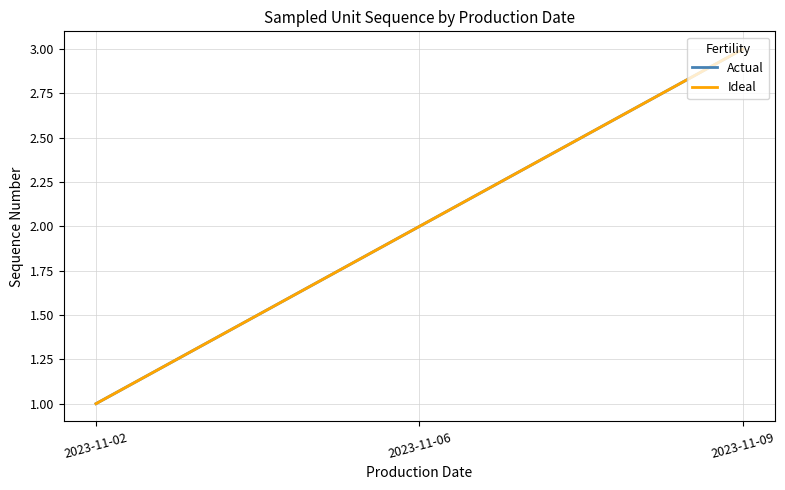

At 2023-11-06, list the series in order from smallest to largest.

Actual, Ideal